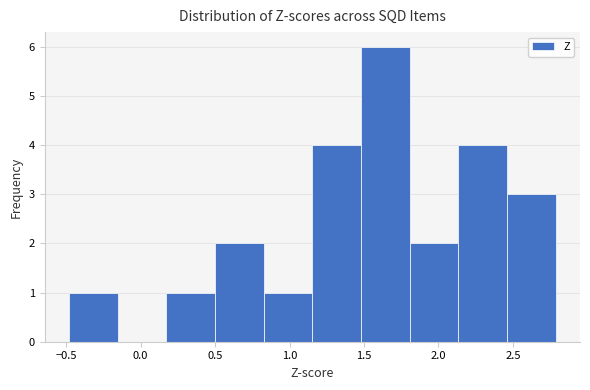

Which range on the x-axis has the tallest bar?

1.50 to 1.80